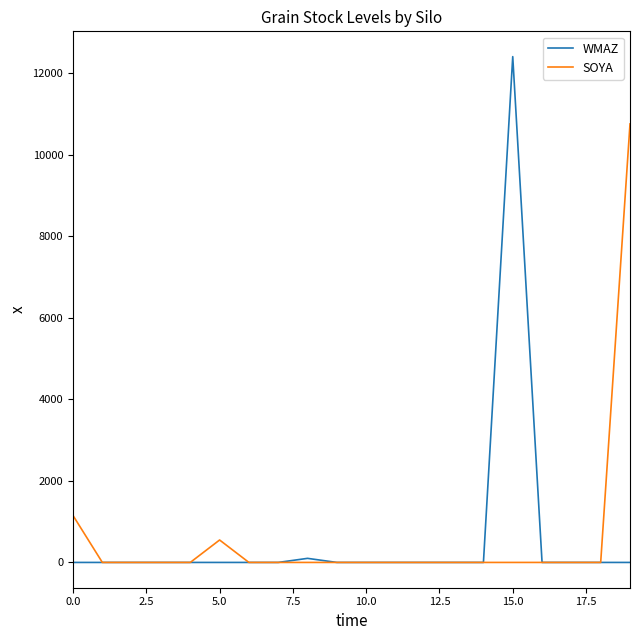

Rank the series by their maximum value, from highest to lowest.

WMAZ, SOYA